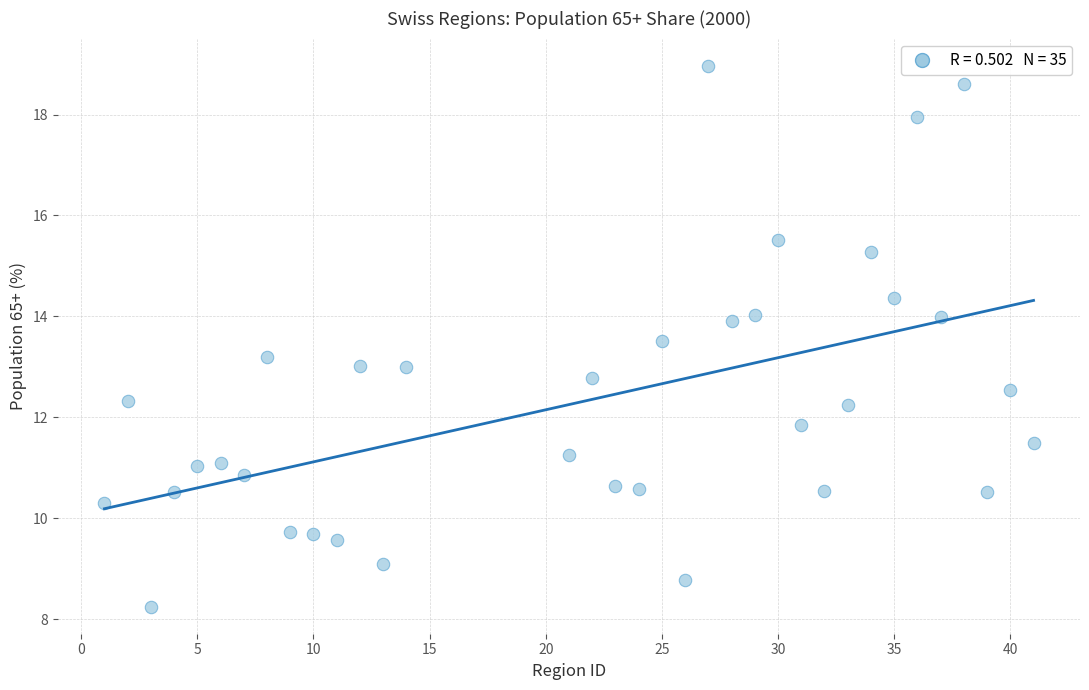

What is the range of Y values (max minus min)?

10.7